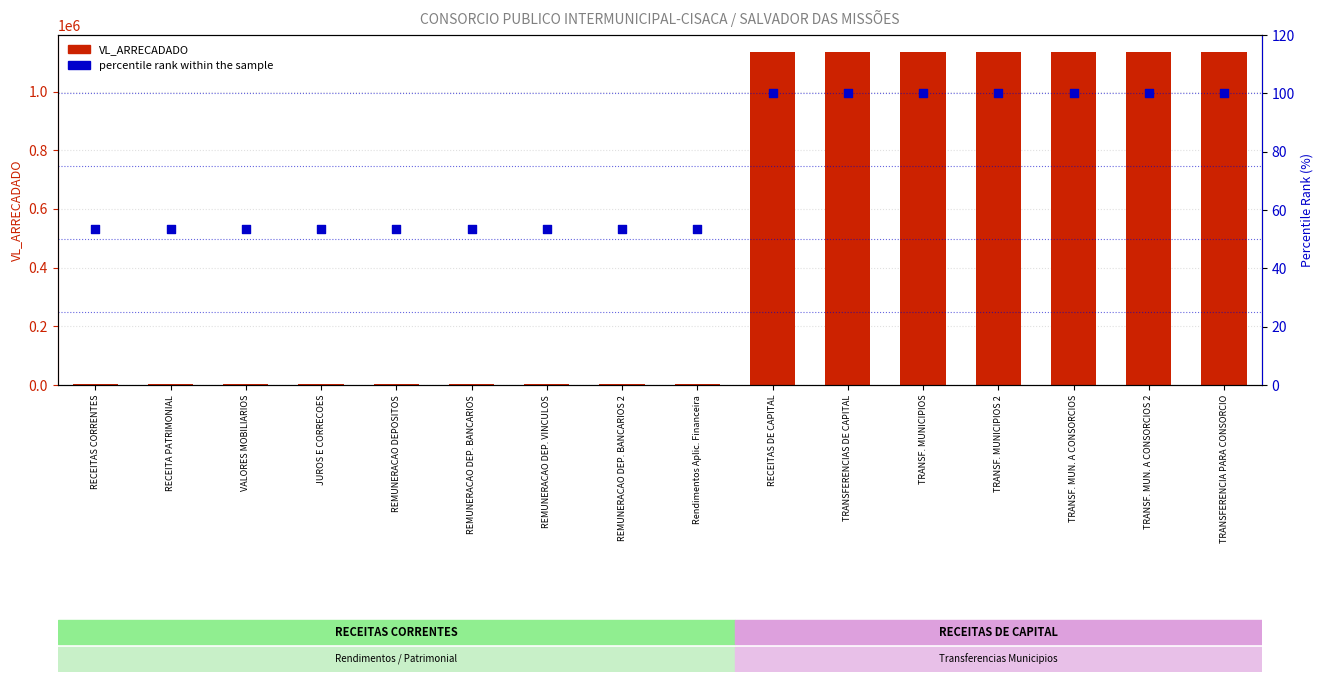

Which series has the largest Y range (max minus min)?

VL_ARRECADADO